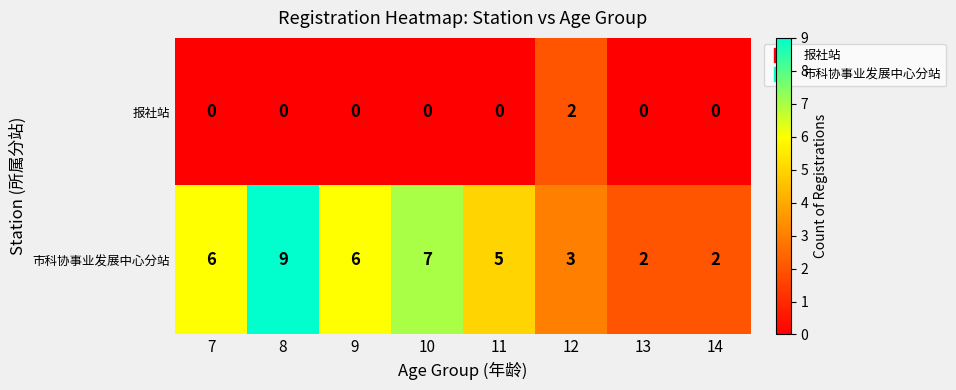

How many 报社站 values are between 0 and 1?

7